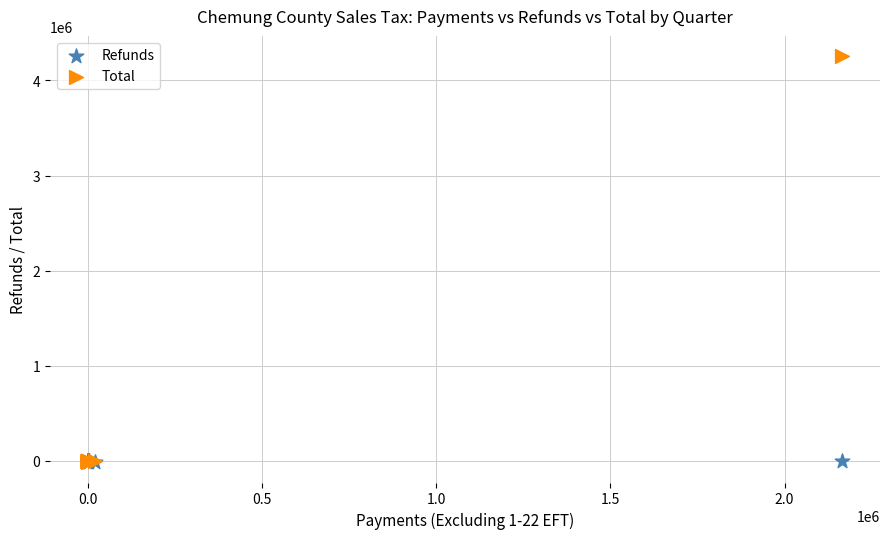

Which series has the widest spread of Y values?

Total